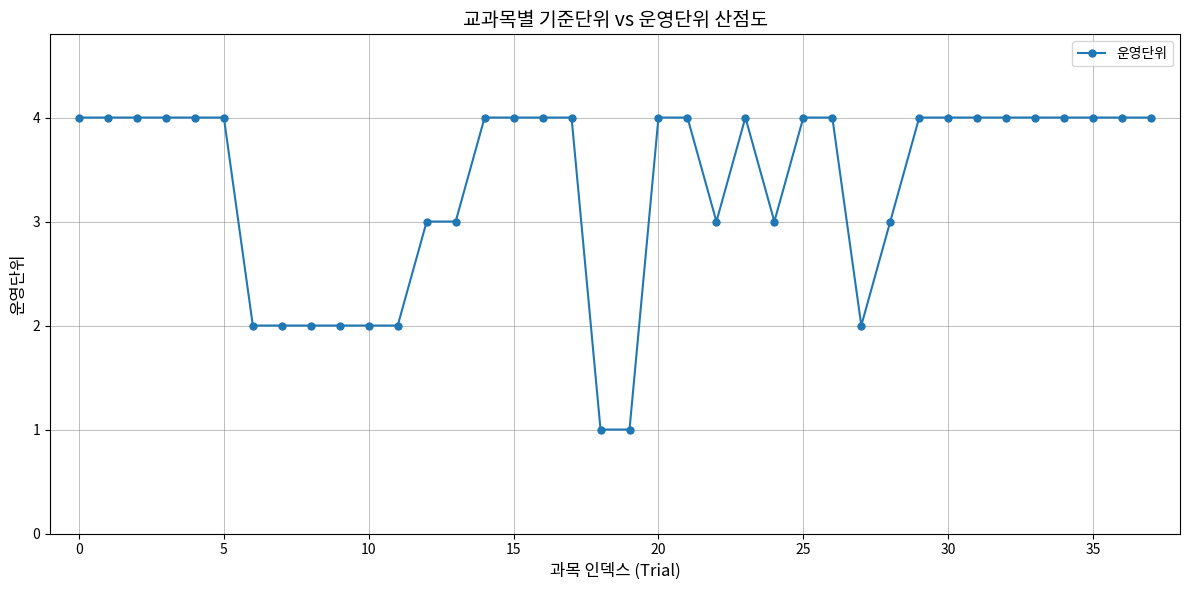

What is the value of the 23rd point from the left?

3